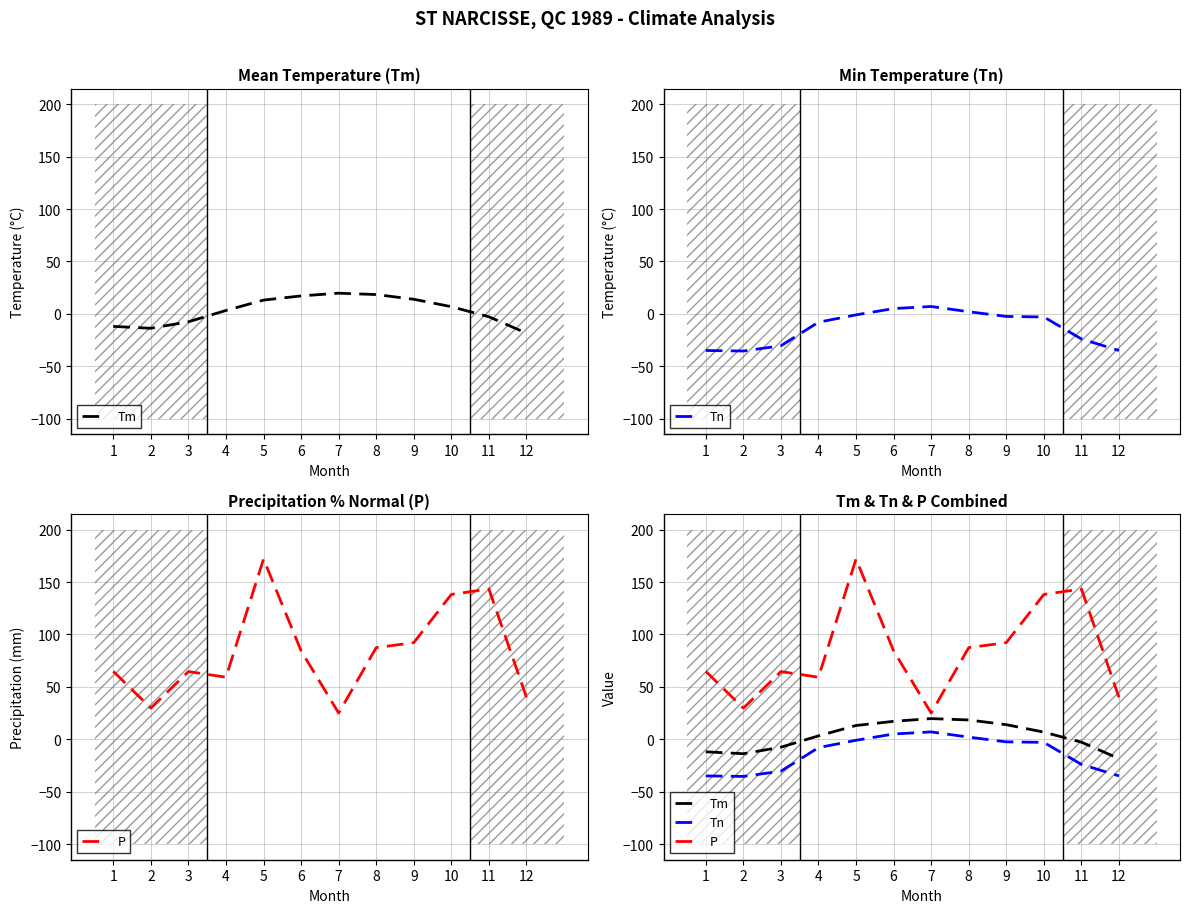

What is the difference between the P values at 6 and 8?

3.0